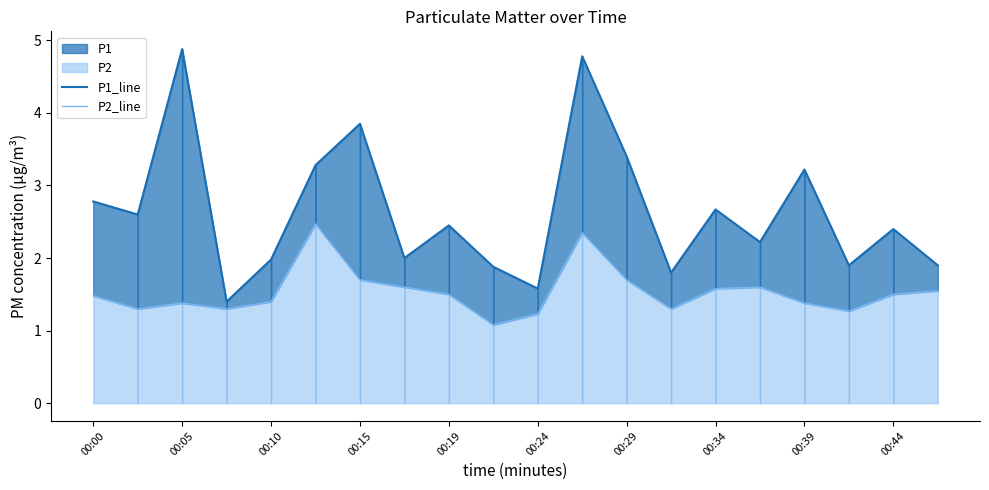

What is the maximum value shown in the chart?

4.9